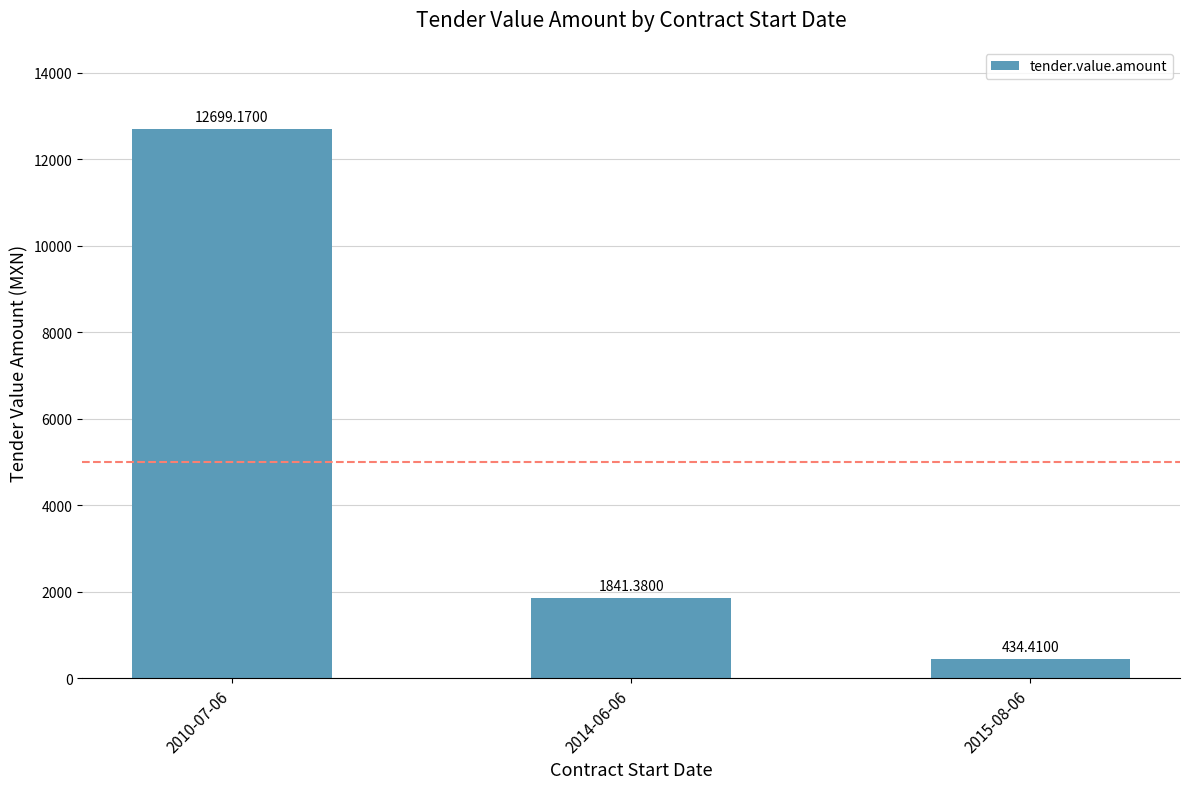

At which label does the data first exceed 1841?

2010-07-06